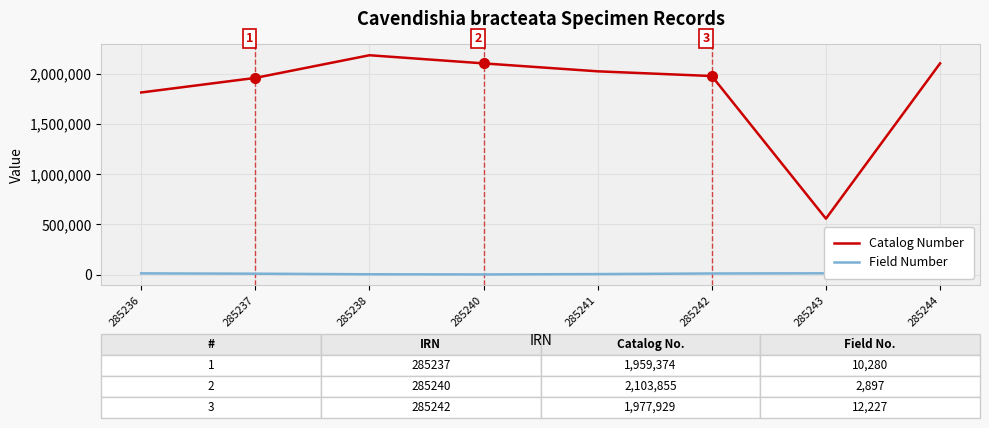

Is the value of Catalog Number at 285241 greater than the value of Field Number at 285238?

Yes